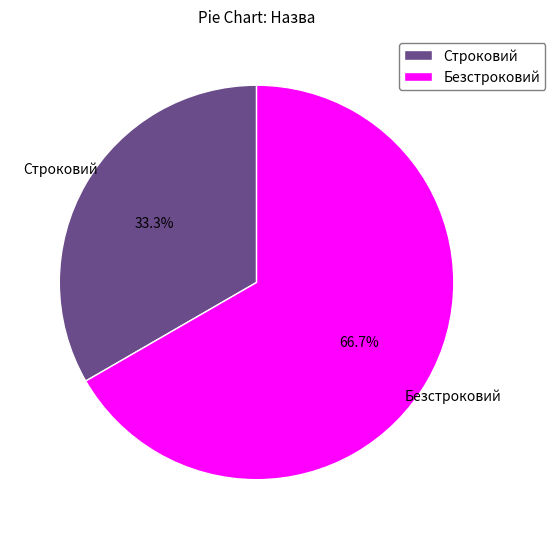

To the nearest percent, what percentage of the pie is Строковий?

33%